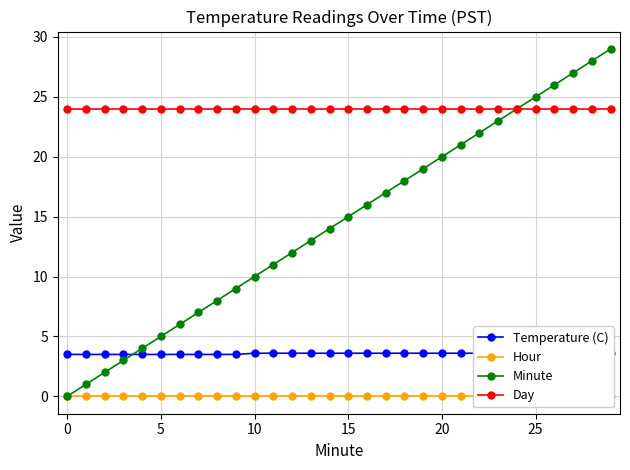

What is the maximum value for Minute?

29